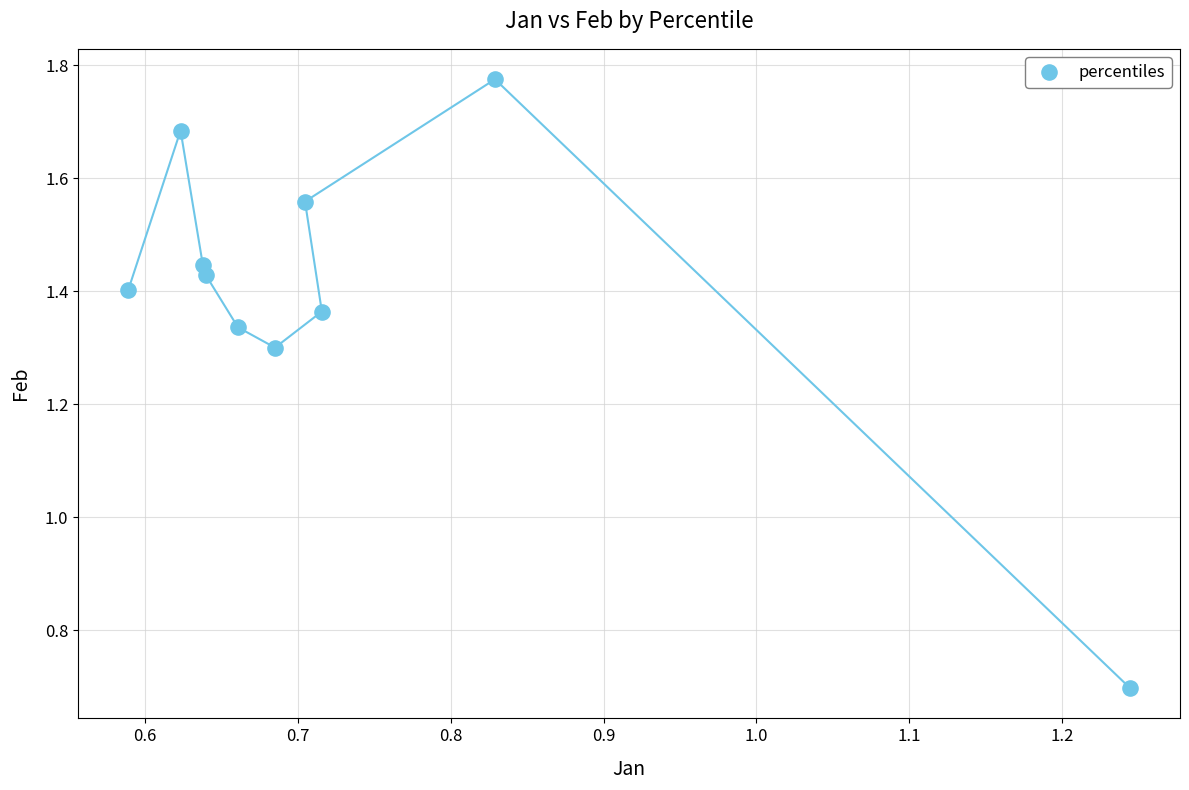

What is the average X value?

0.7